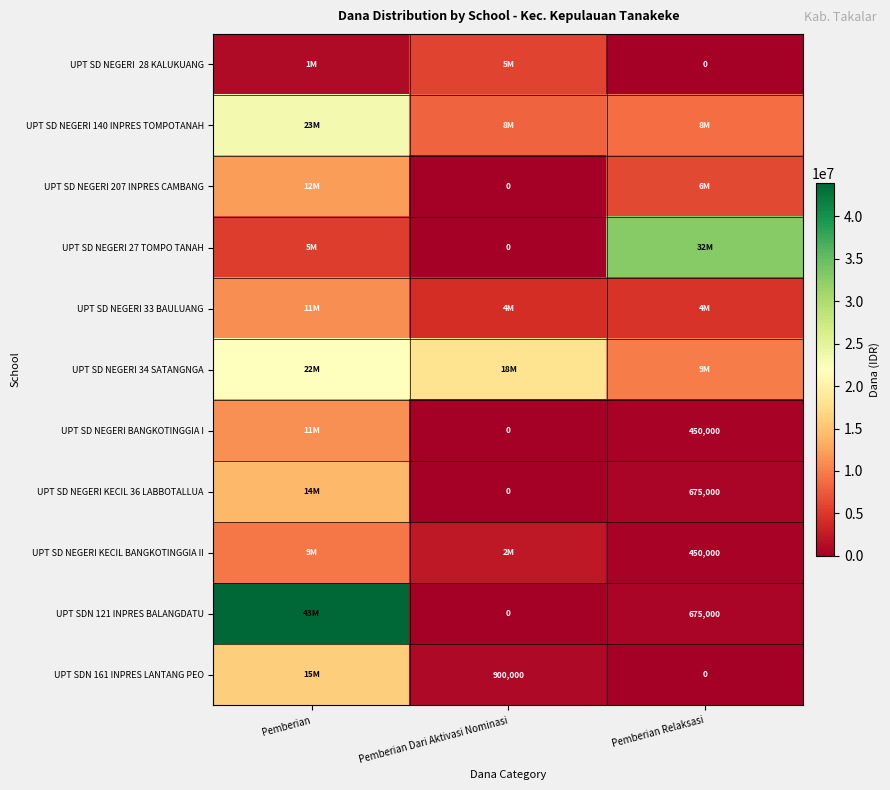

The UPT SD NEGERI BANGKOTINGGIA I series shows 450000 at Pemberian Relaksasi. True or false?

True